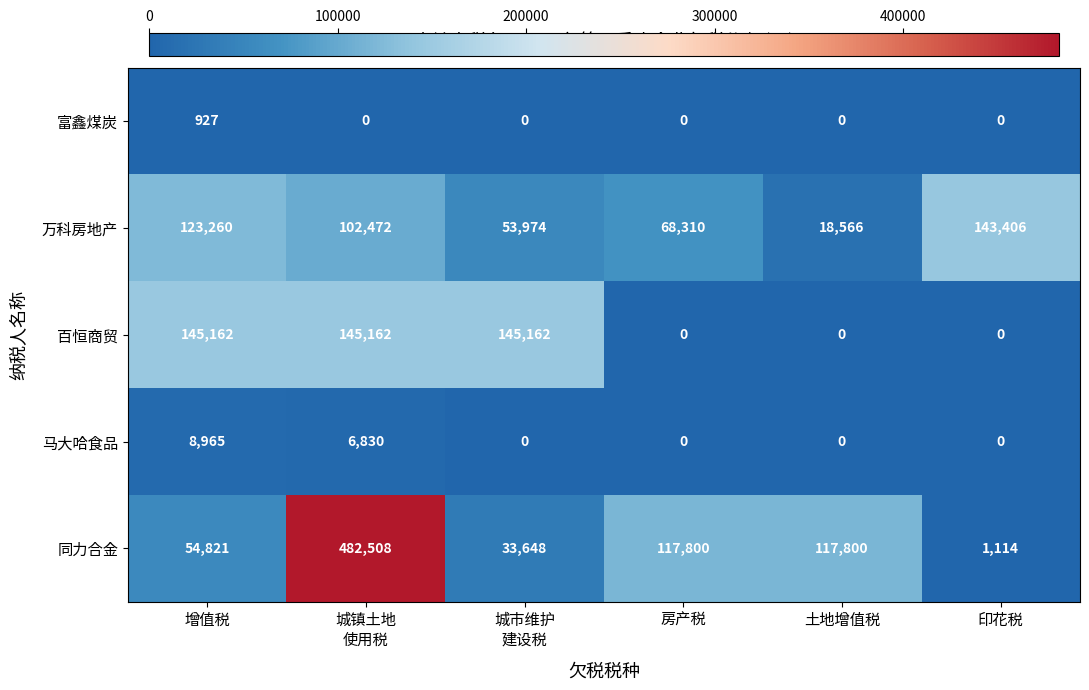

What is the average value of the 万科房地产 series?

84998